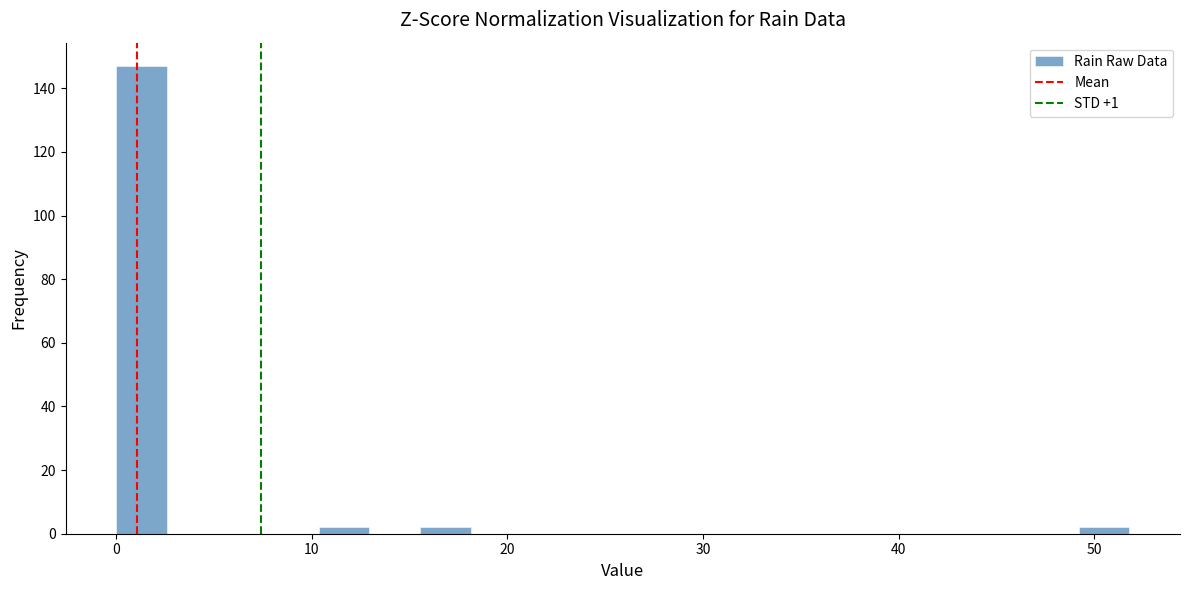

Read against the x-axis, roughly where is the centre of the tallest bar?

1